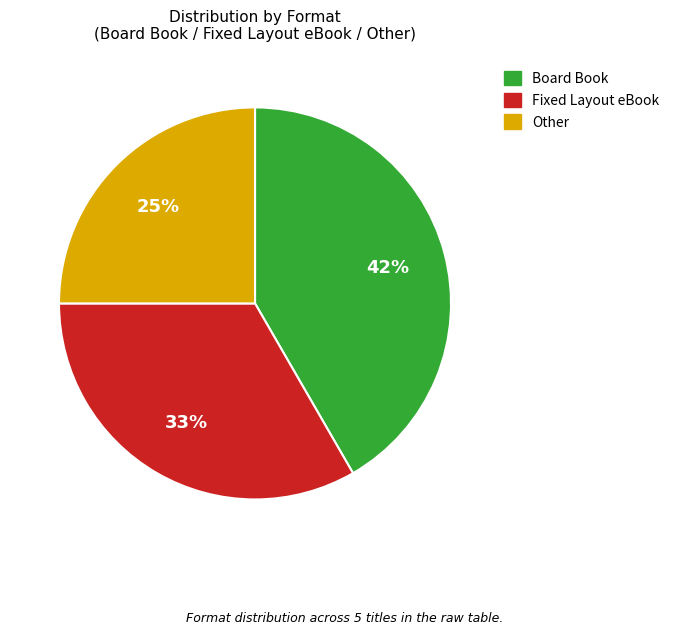

How many segments does this pie chart have?

3